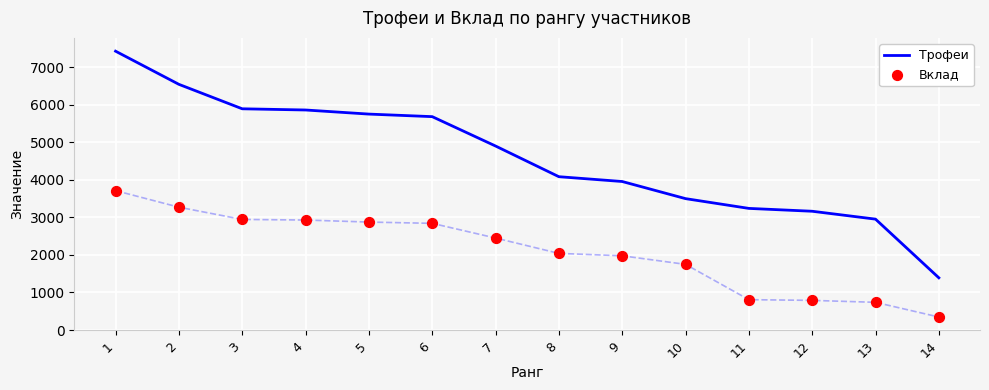

Which series has the largest total across all categories?

Трофеи